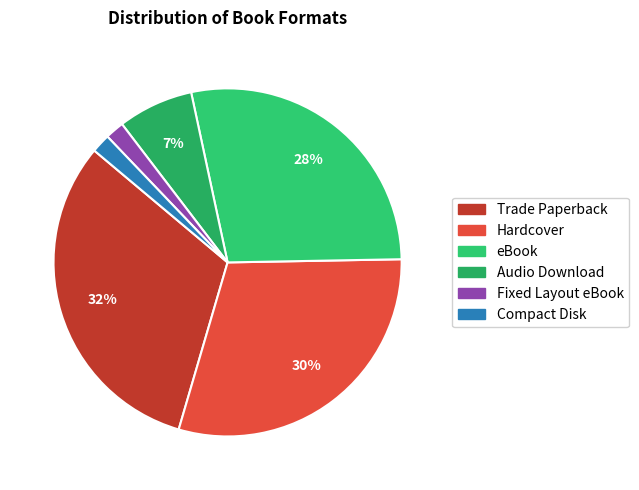

Do Compact Disk and Fixed Layout eBook together represent more than half of the pie?

No